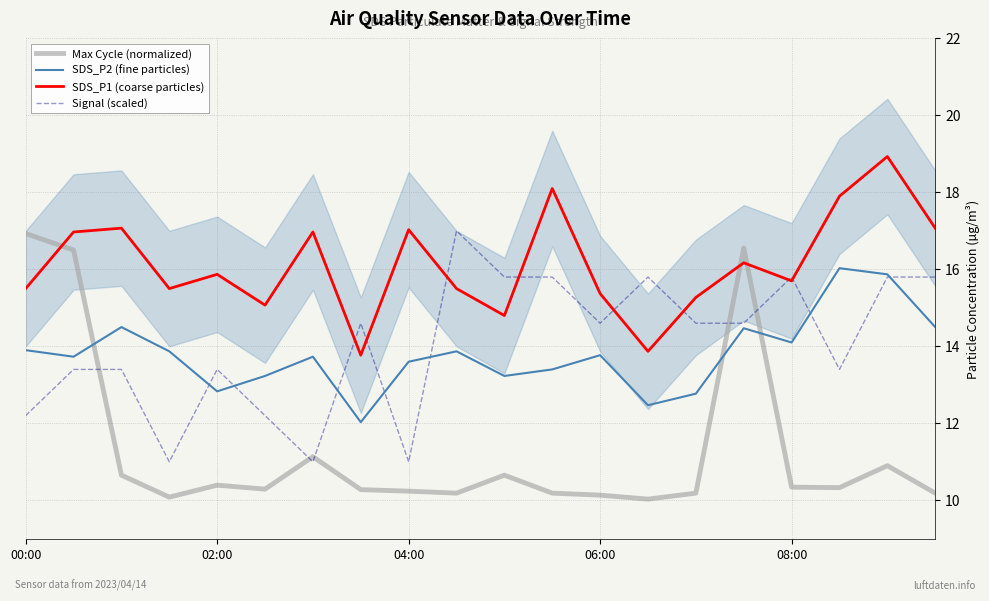

What is the lowest value of the Signal (scaled) series?

11.0